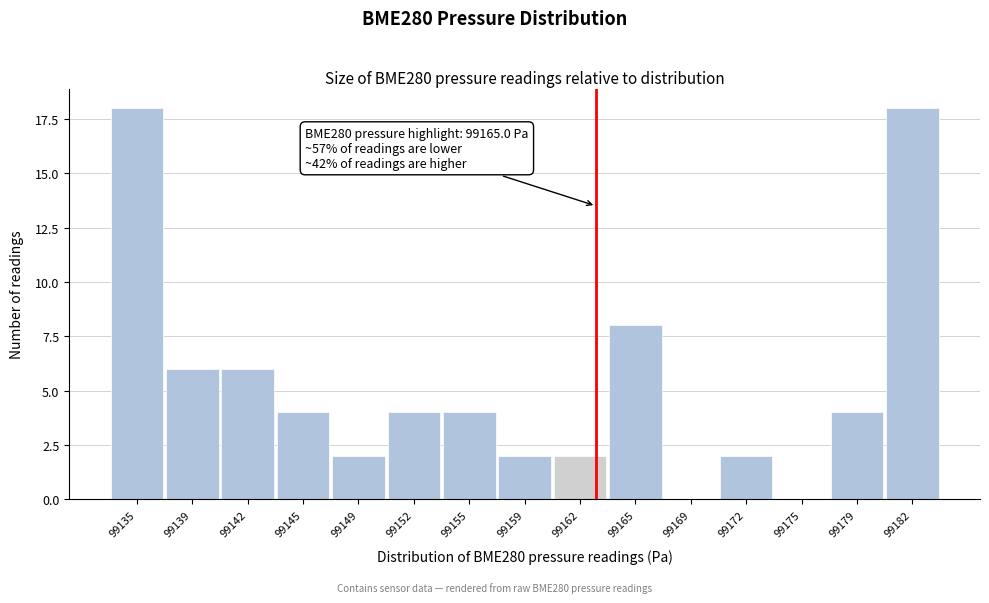

What is the greatest value displayed?

18